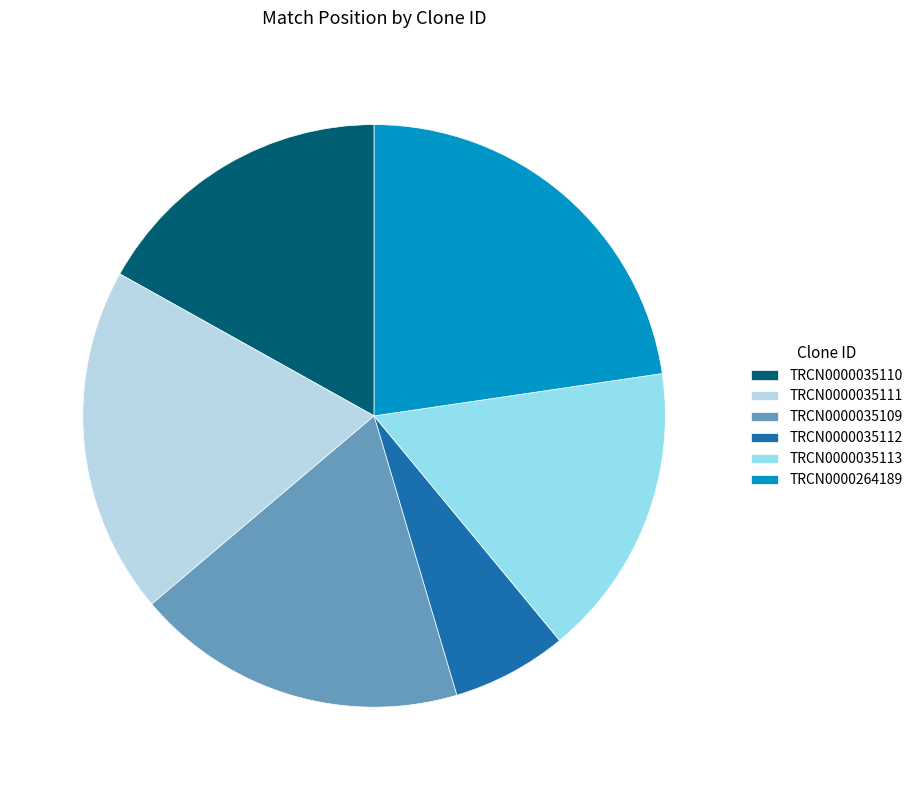

Is it true that TRCN0000035111 is 19% of the pie?

True